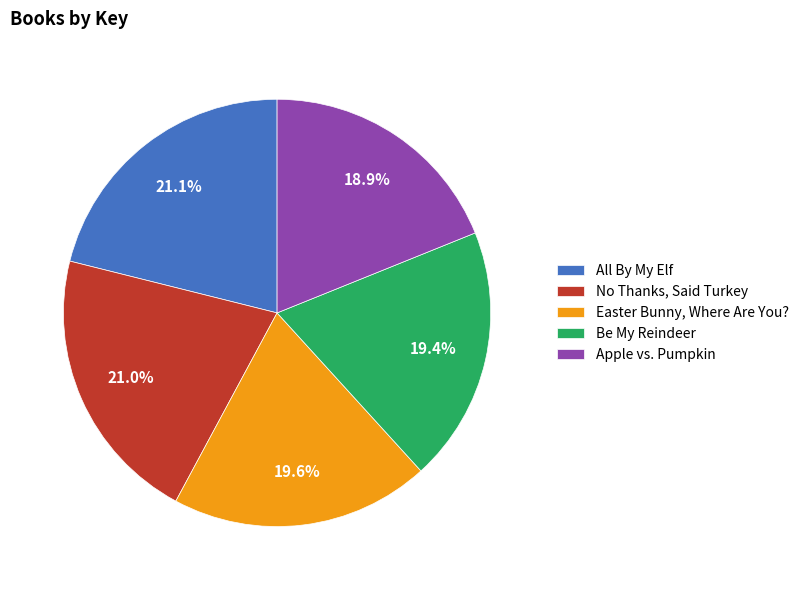

What is the ratio of the value at All By My Elf to the value at Easter Bunny, Where Are You??

1.1